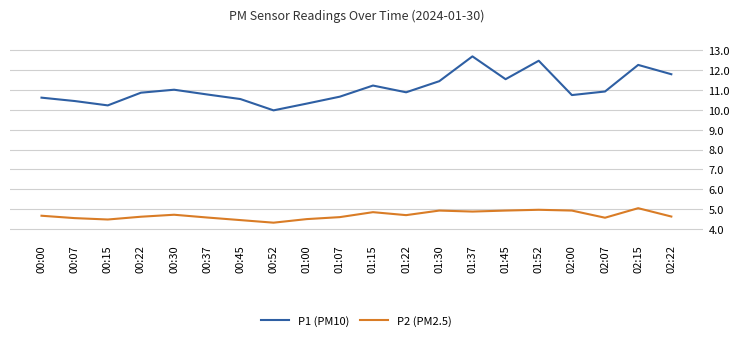

The P1 (PM10) series shows 11.2 at 01:15. True or false?

True